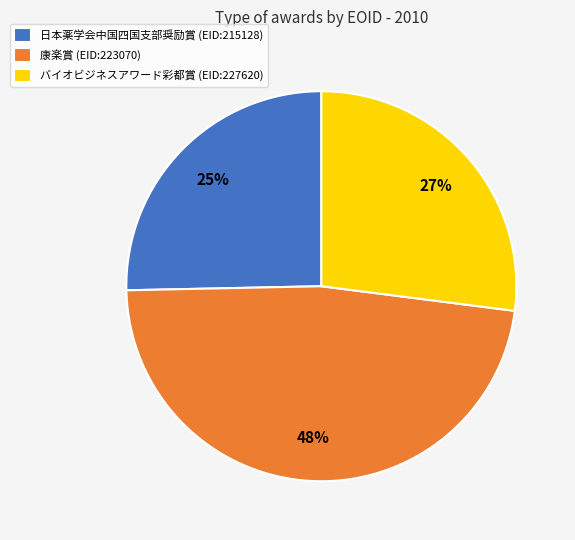

Rank the categories by value from lowest to highest.

日本薬学会中国四国支部奨励賞 (EID:215128), バイオビジネスアワード彩都賞 (EID:227620), 康楽賞 (EID:223070)